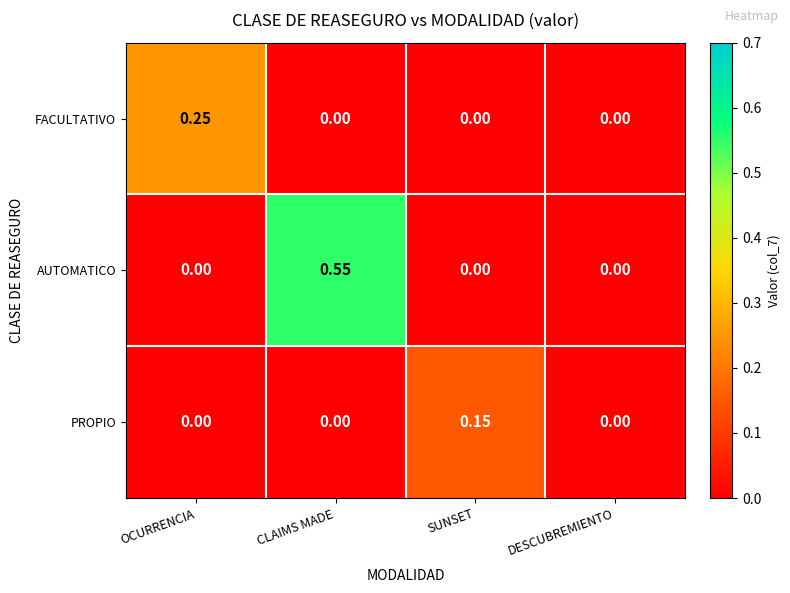

Is the value of AUTOMATICO at DESCUBREMIENTO greater than the value of FACULTATIVO at OCURRENCIA?

No